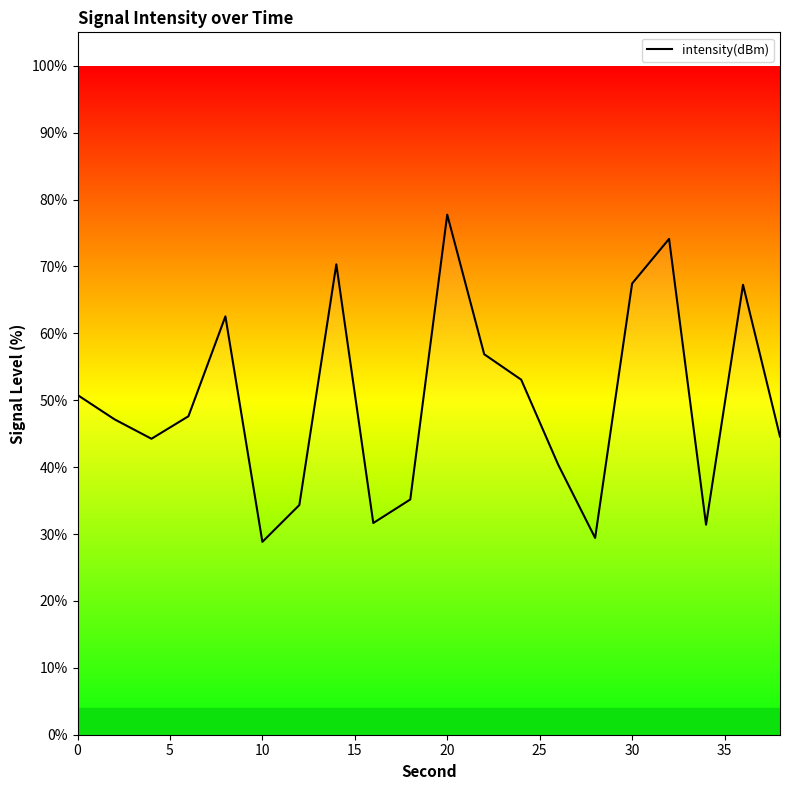

What is the difference between the second highest and minimum values?

45.3